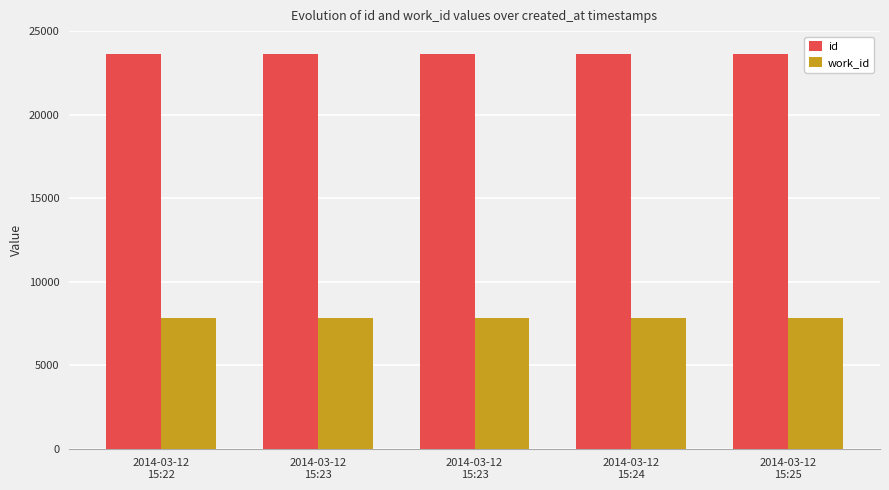

Read the id value at 2014-03-12
15:23.

23627